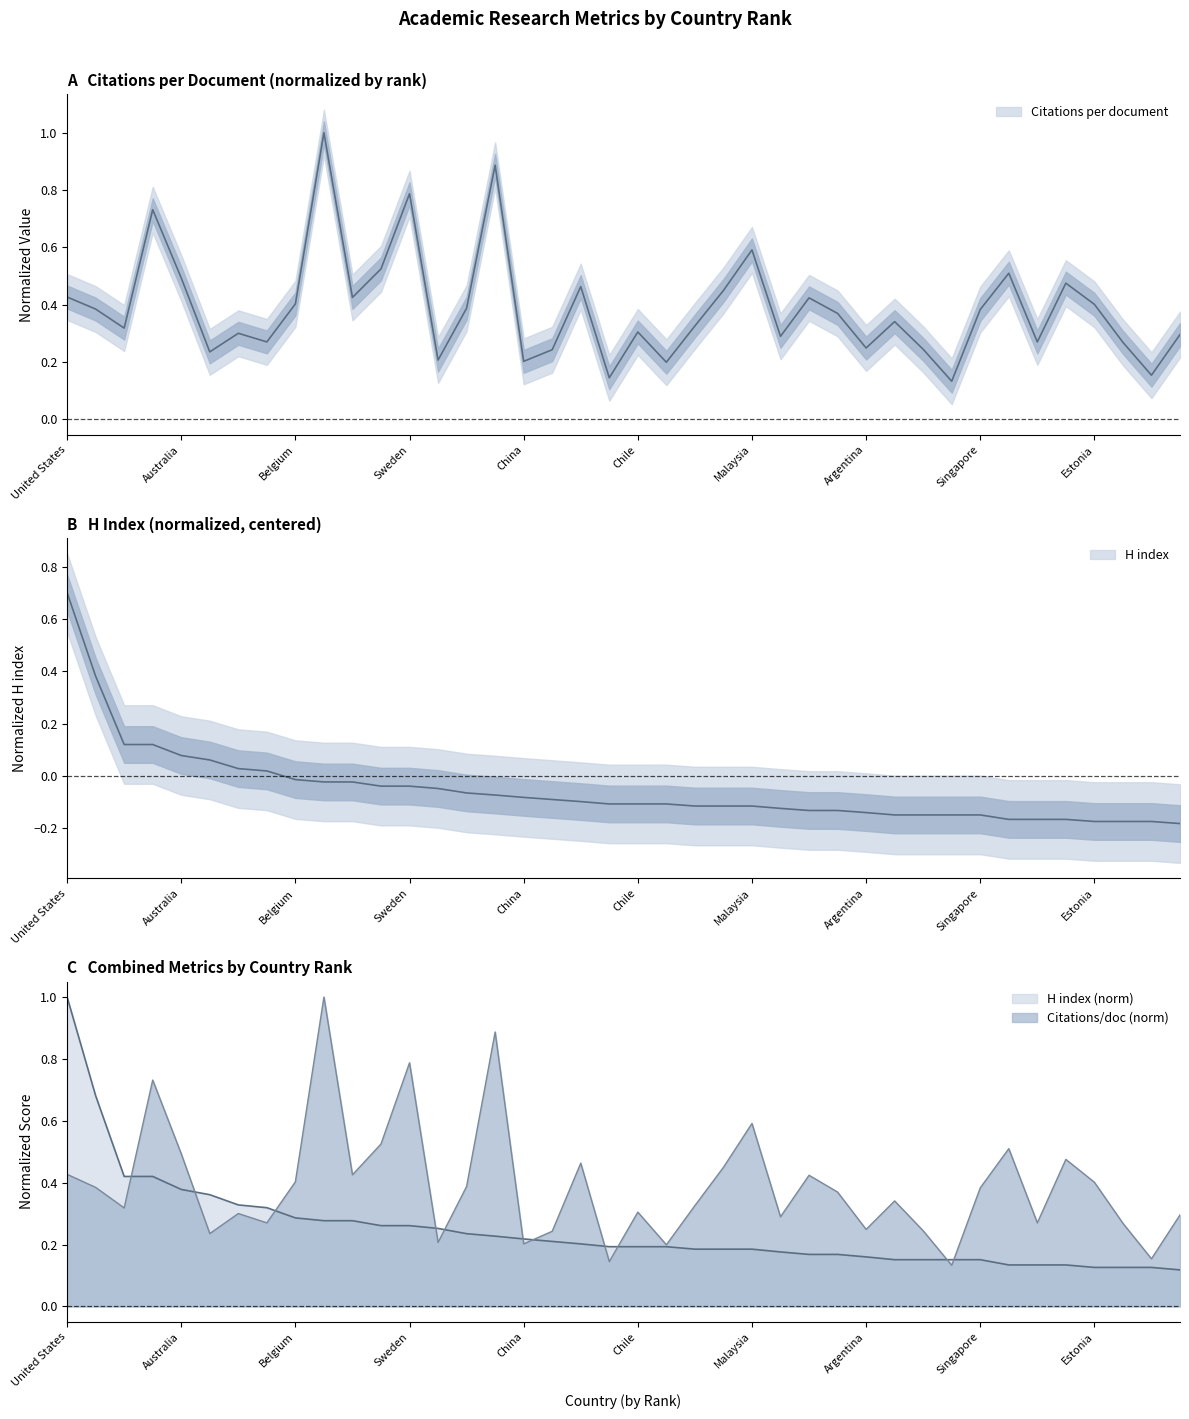

At how many categories does at least one series exceed 0?

40